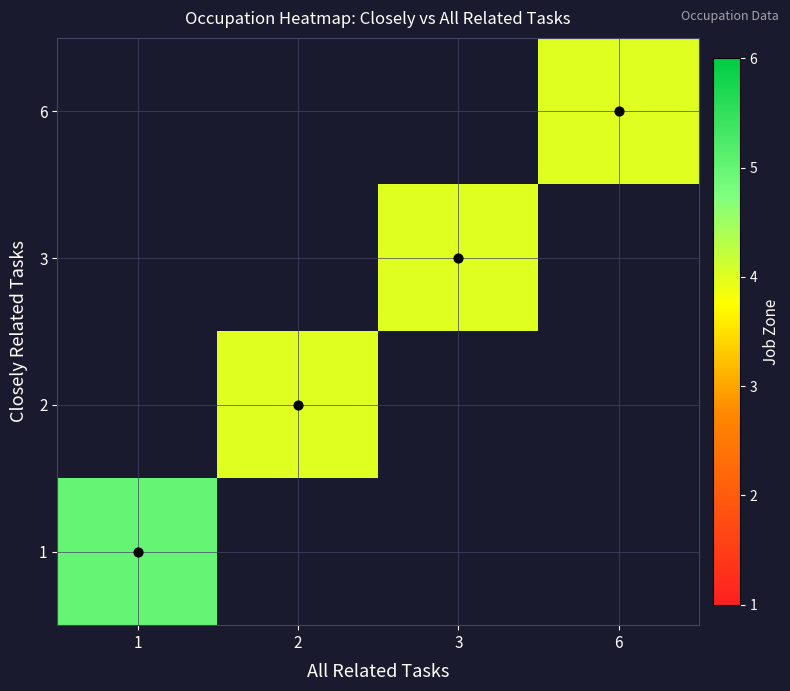

How many categories are shown in the chart?

4